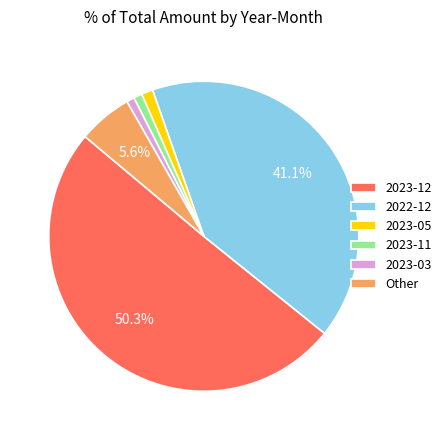

Which slice is the largest?

2023-12